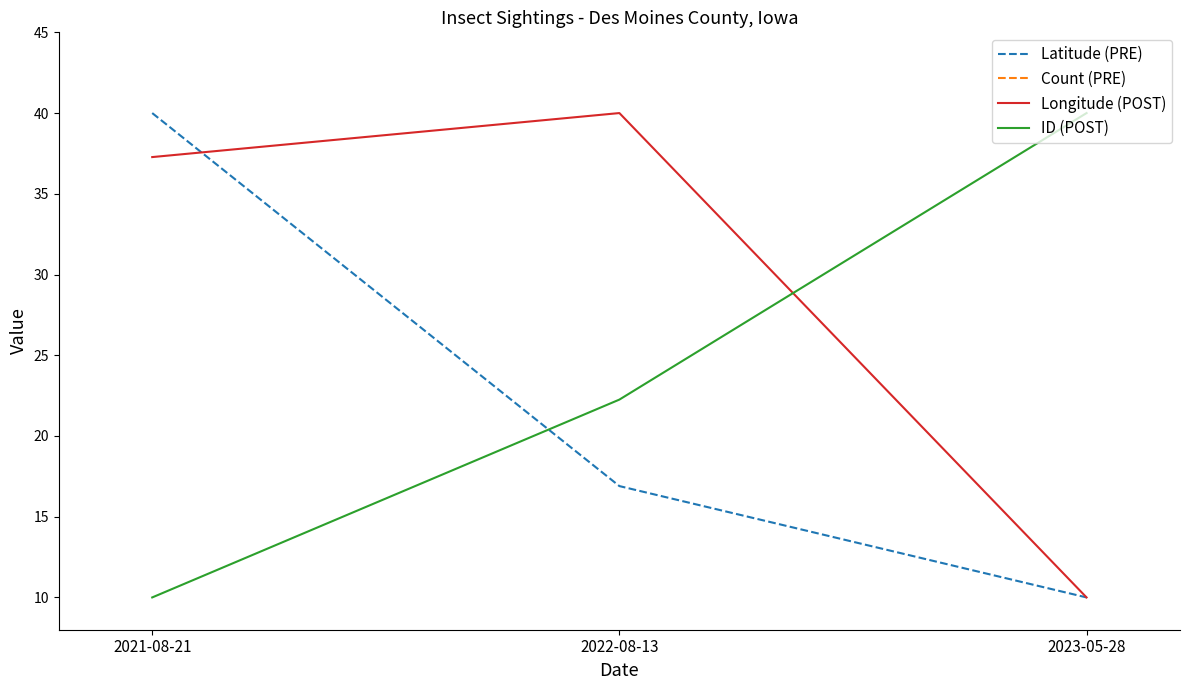

Rank the categories by ID (POST) value from lowest to highest.

2021-08-21, 2022-08-13, 2023-05-28